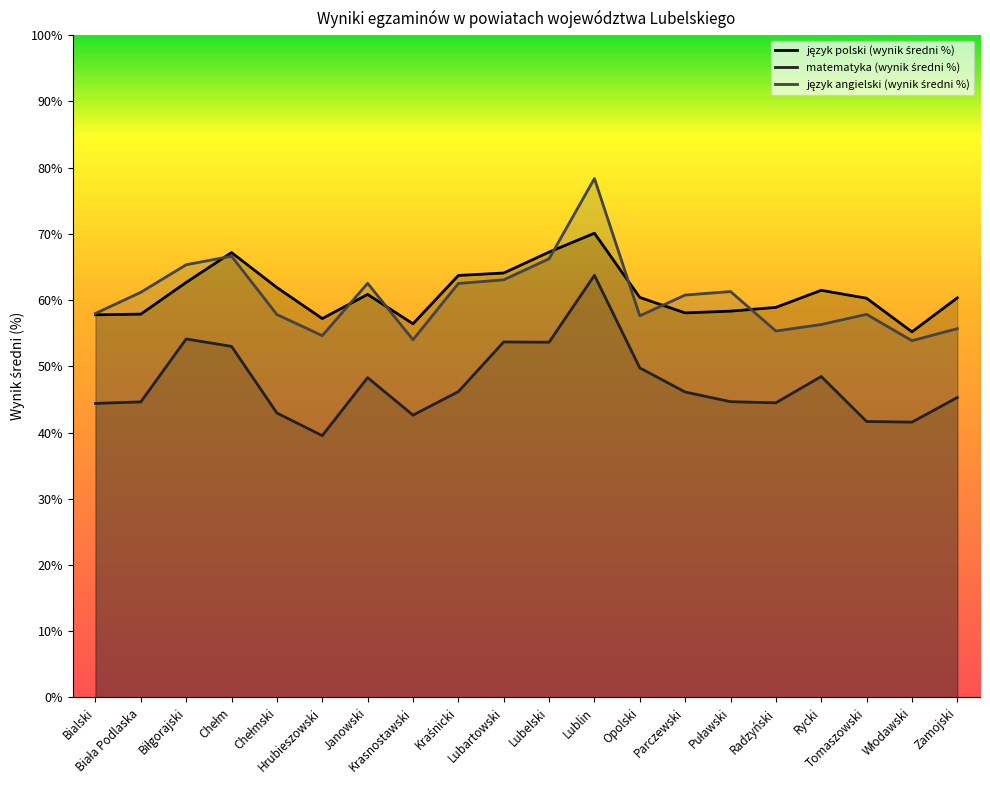

What is the difference between the maximum and minimum values in the język polski (wynik średni %) series?

14.9